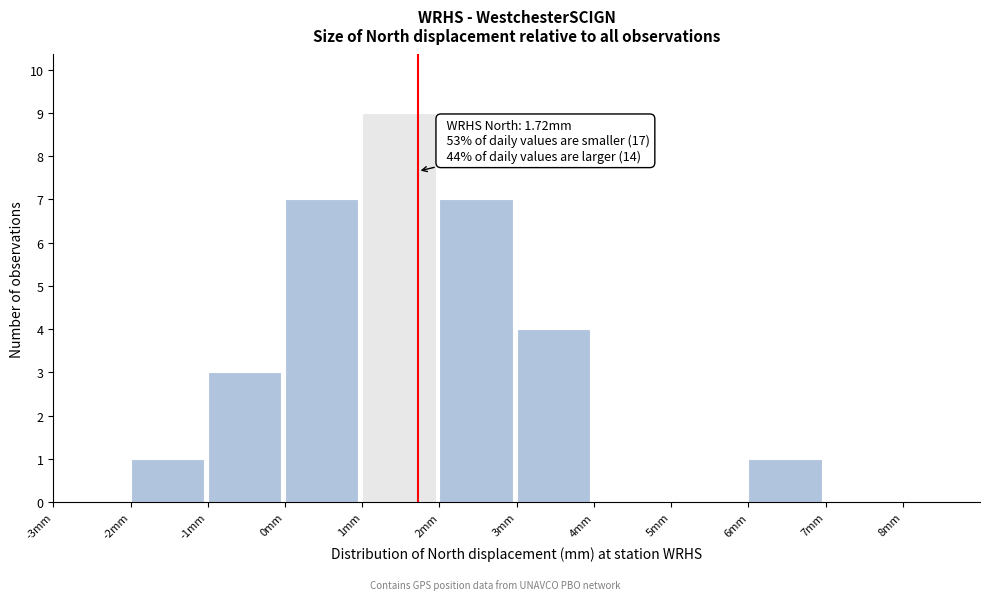

Which range on the x-axis has the tallest bar?

1 to 2